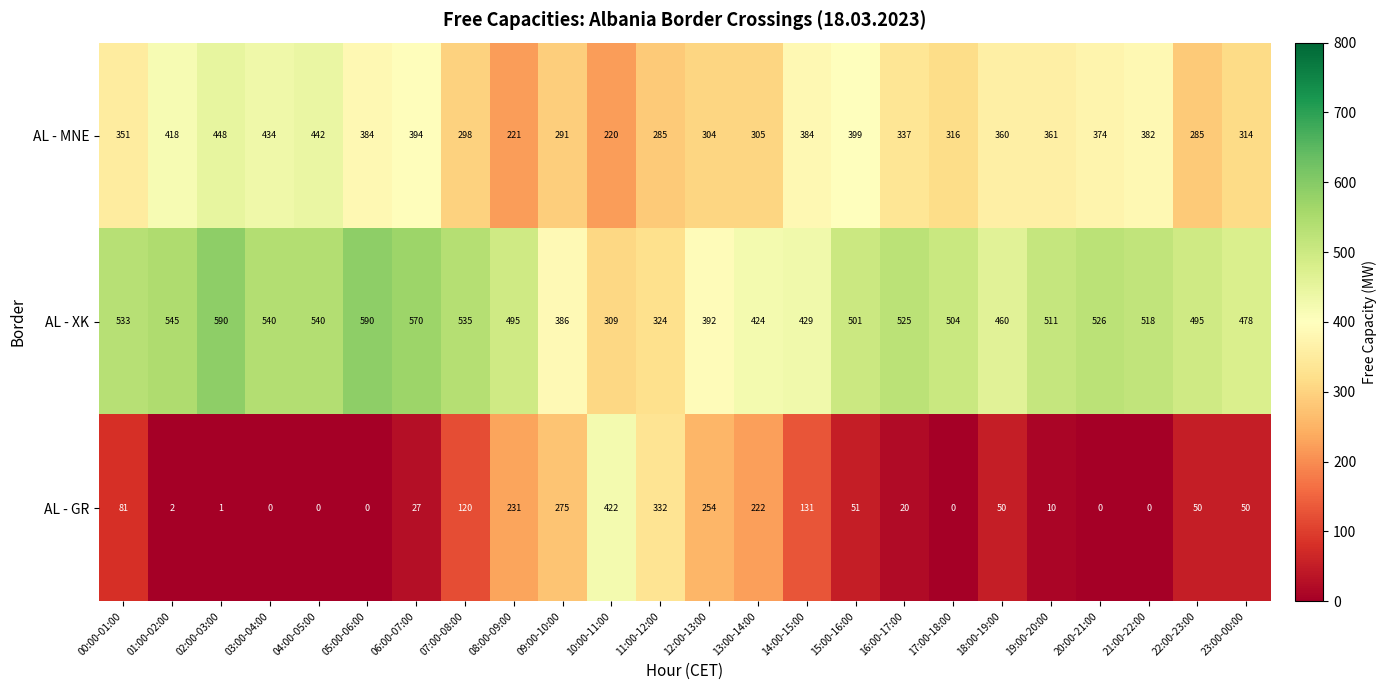

List the series in order of their overall mean, highest first.

AL - XK, AL - MNE, AL - GR